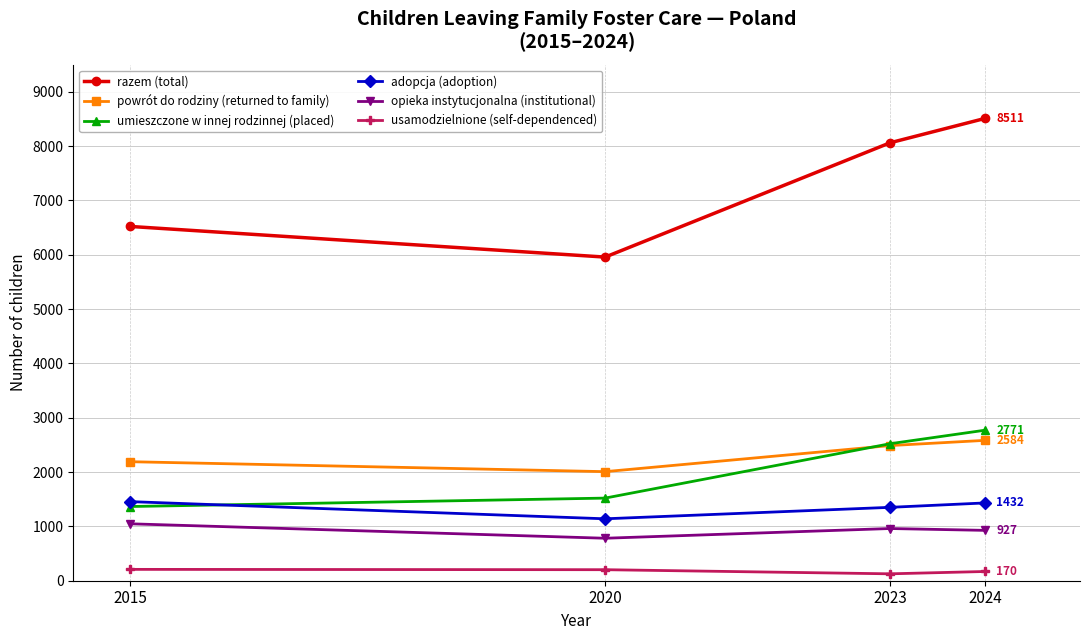

True or false: usamodzielnione (self-dependenced) and powrót do rodziny (returned to family) intersect in this chart.

False